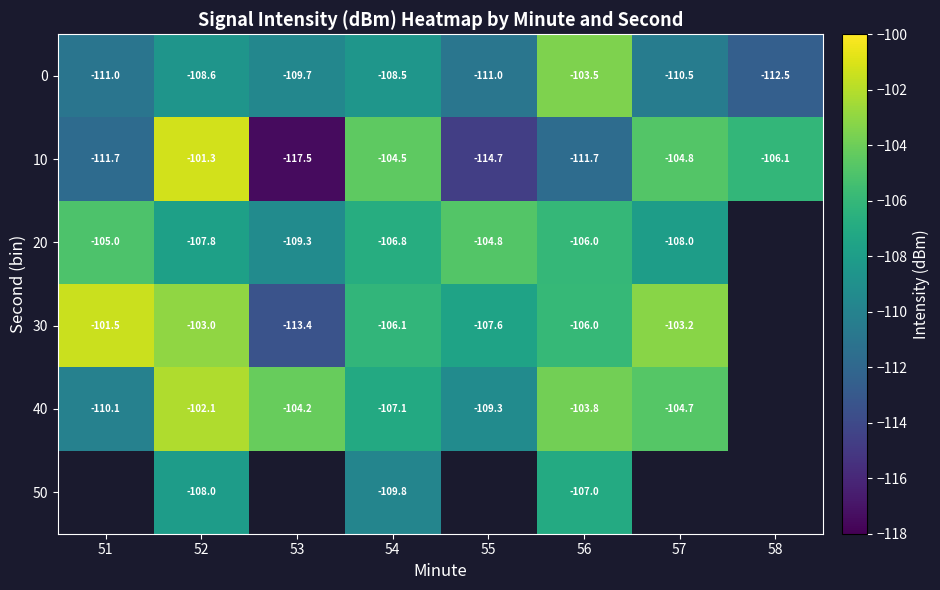

Is the value of 10 at 53 greater than the value of 0 at 54?

No